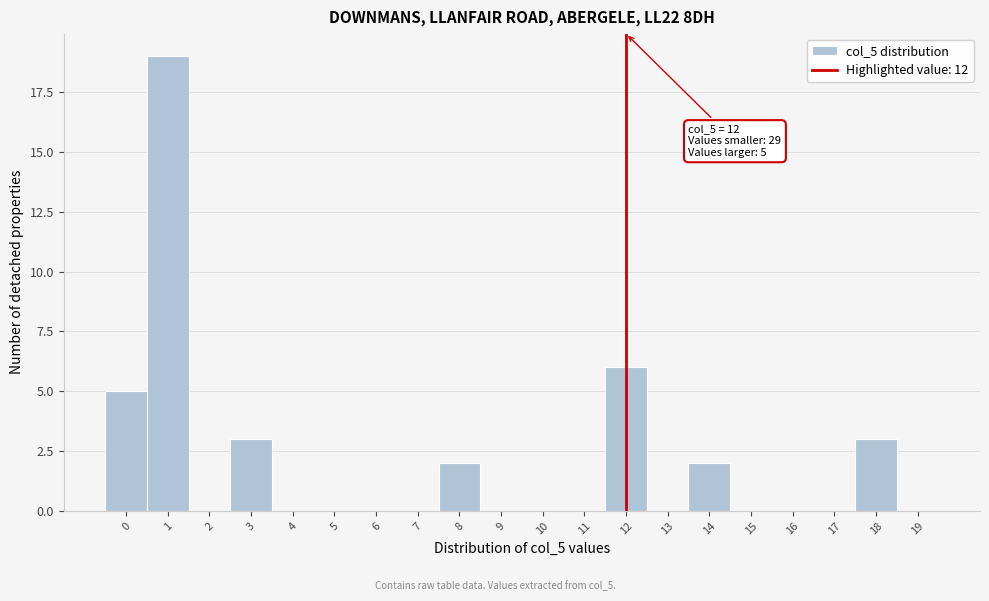

Over which range of the x-axis is the bar tallest?

0.5 to 1.5